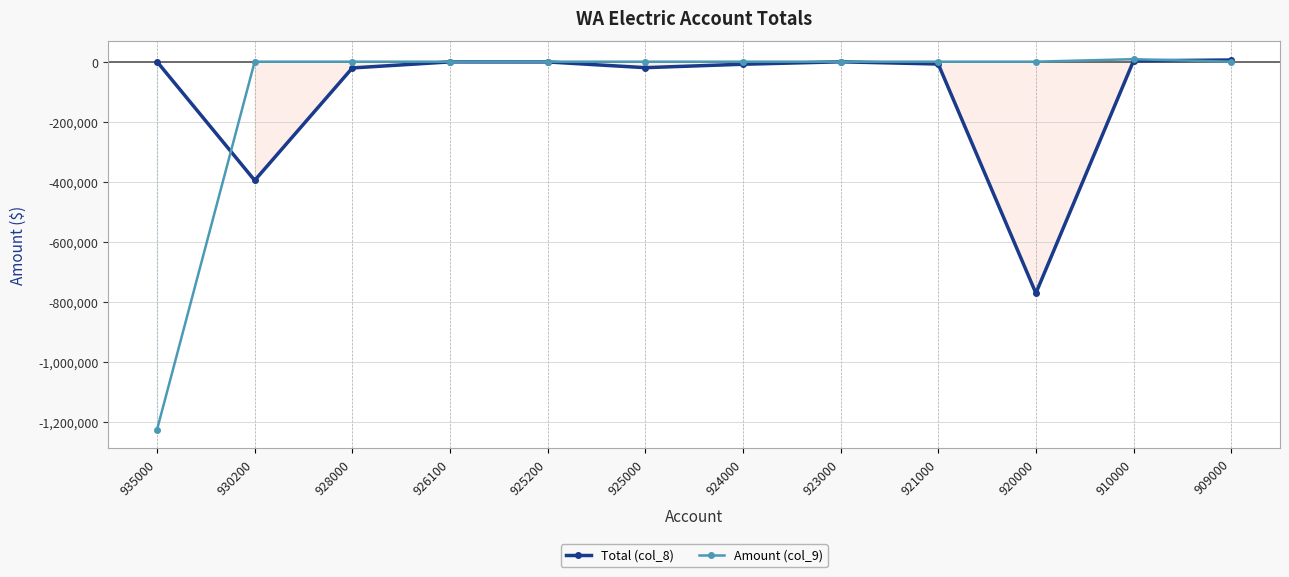

At how many categories does at least one series exceed -1064932?

12